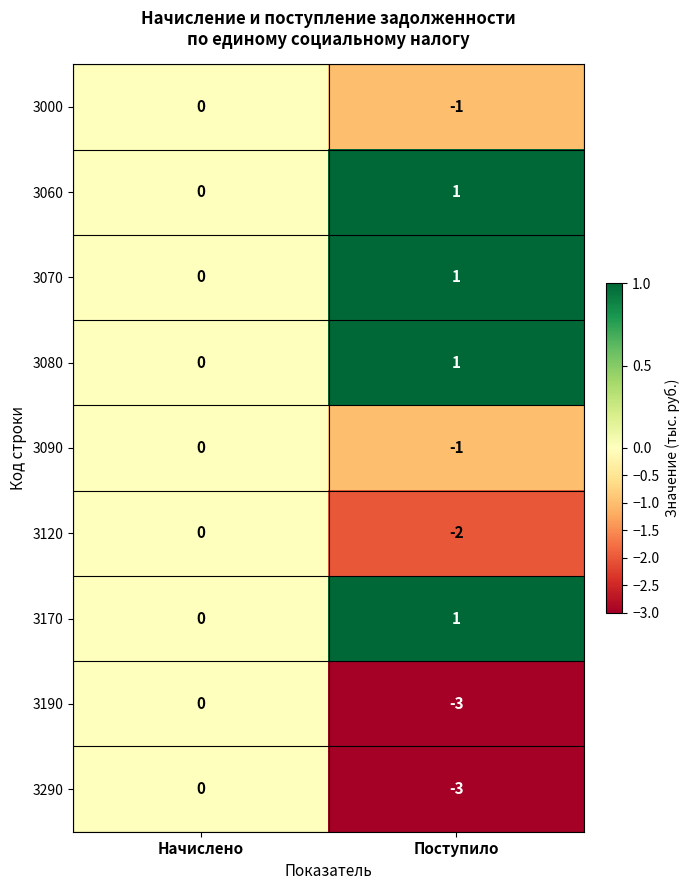

The value of 3090 at Начислено is 0. True or false?

True